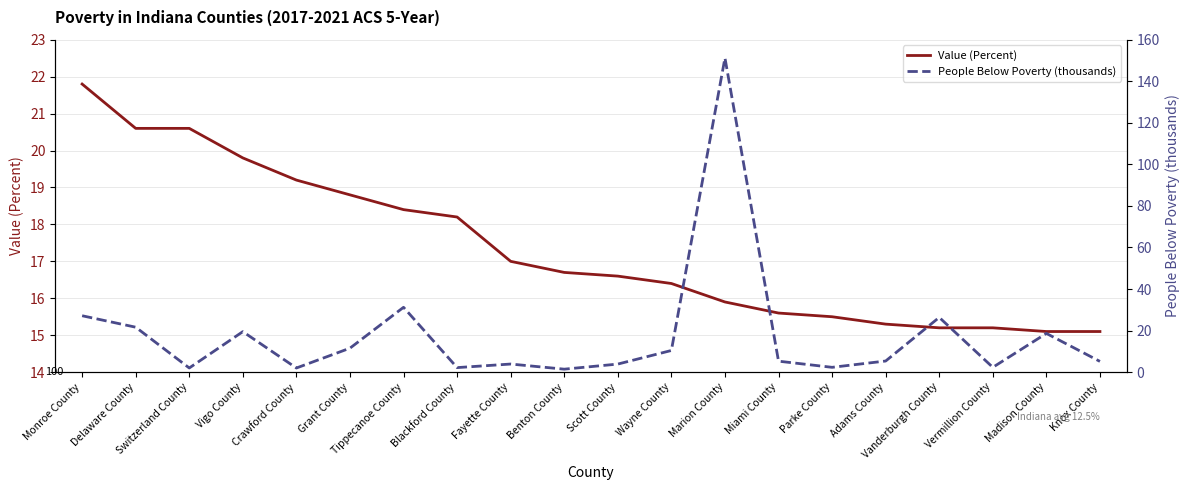

How many values in the Value (Percent) series exceed 16?

12